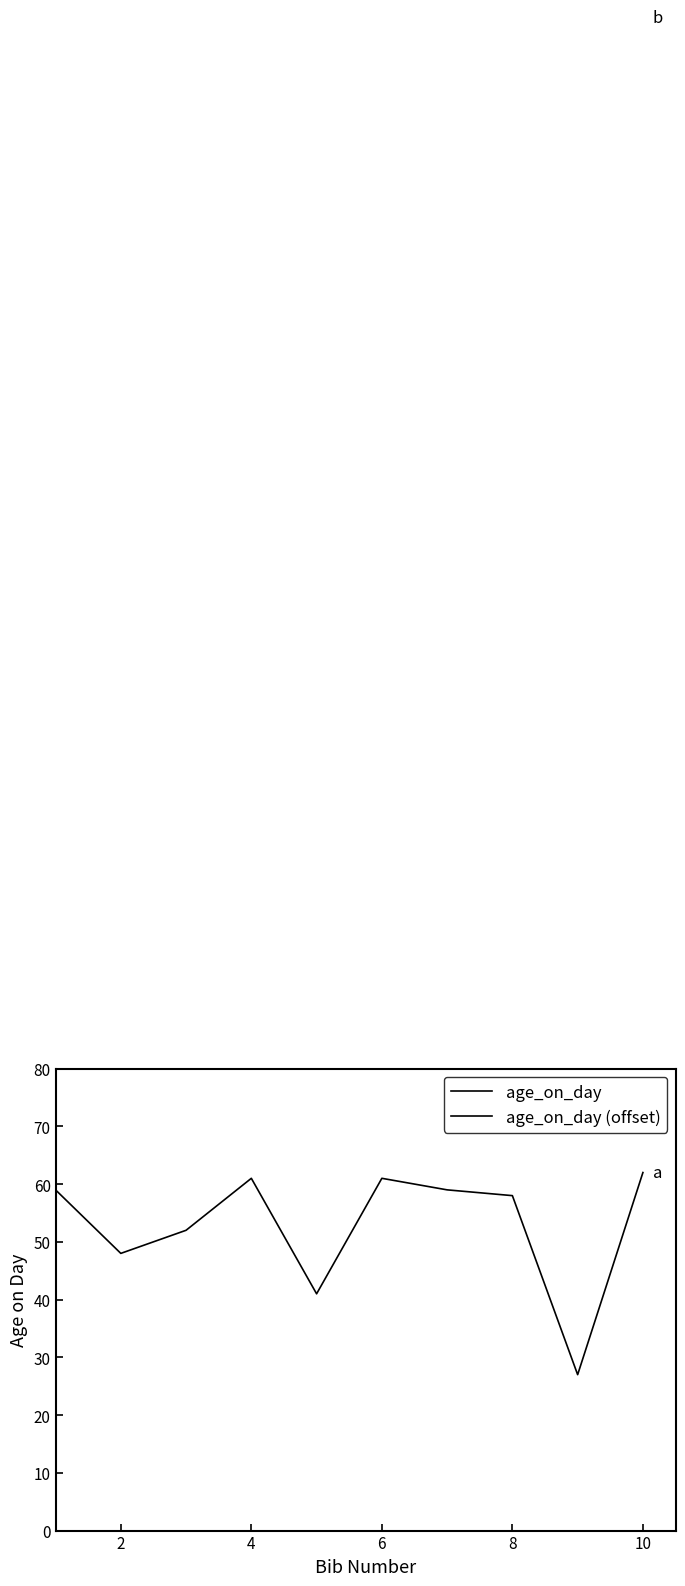

What is the maximum value for age_on_day (offset)?

262